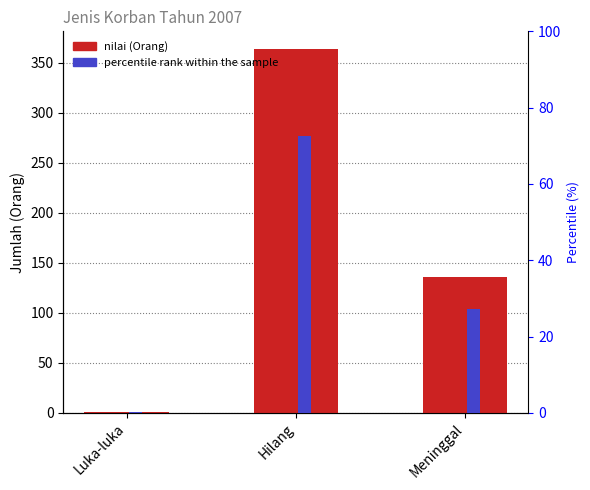

What position from the left is Hilang?

2